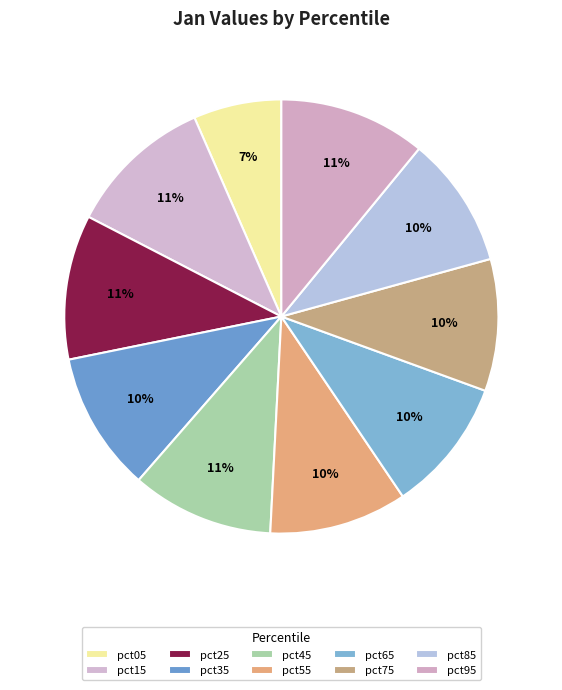

What percentage is the pct05 slice, to the nearest percent?

7%